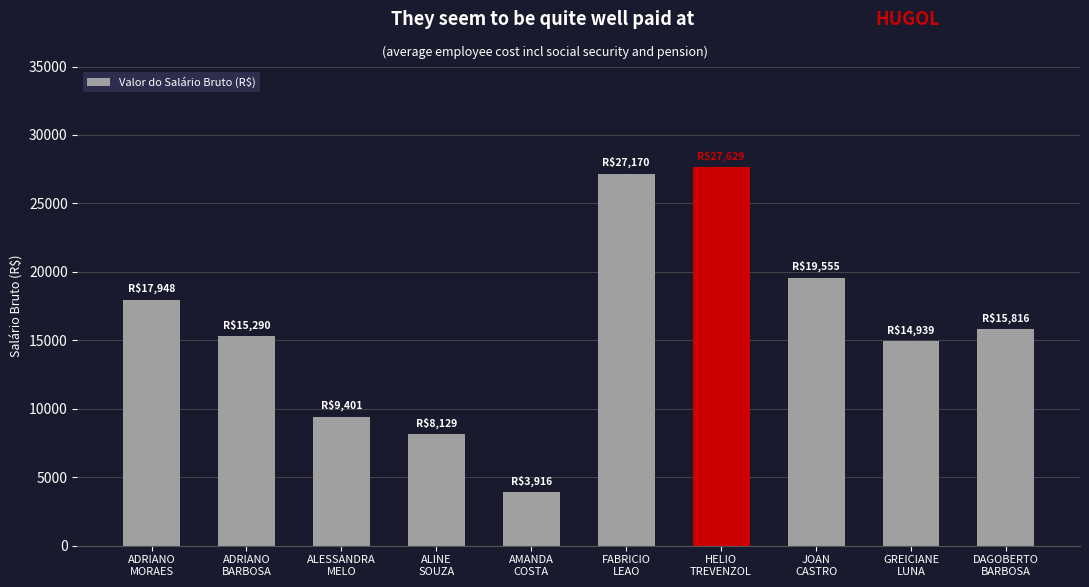

List the labels in order of value, largest first.

HELIO
TREVENZOL, FABRICIO
LEAO, JOAN
CASTRO, ADRIANO
MORAES, DAGOBERTO
BARBOSA, ADRIANO
BARBOSA, GREICIANE
LUNA, ALESSANDRA
MELO, ALINE
SOUZA, AMANDA
COSTA